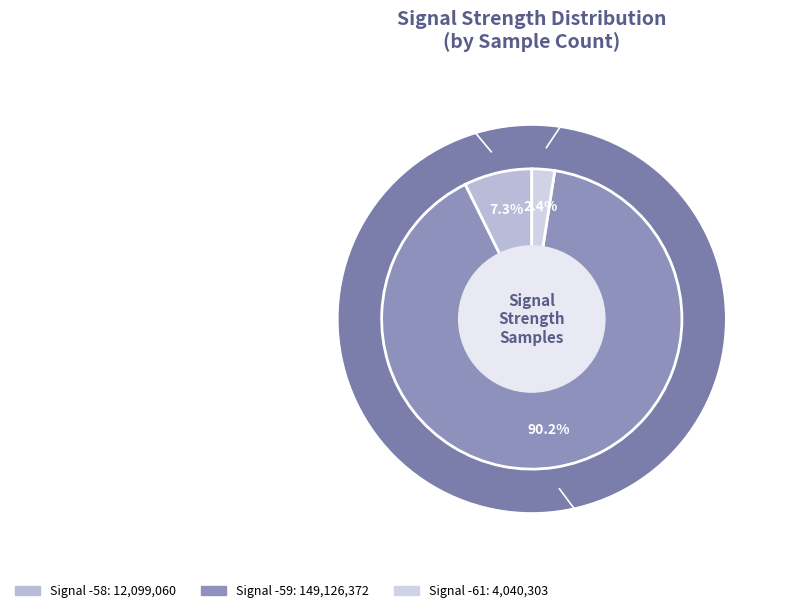

What is the largest slice in the pie chart?

-59